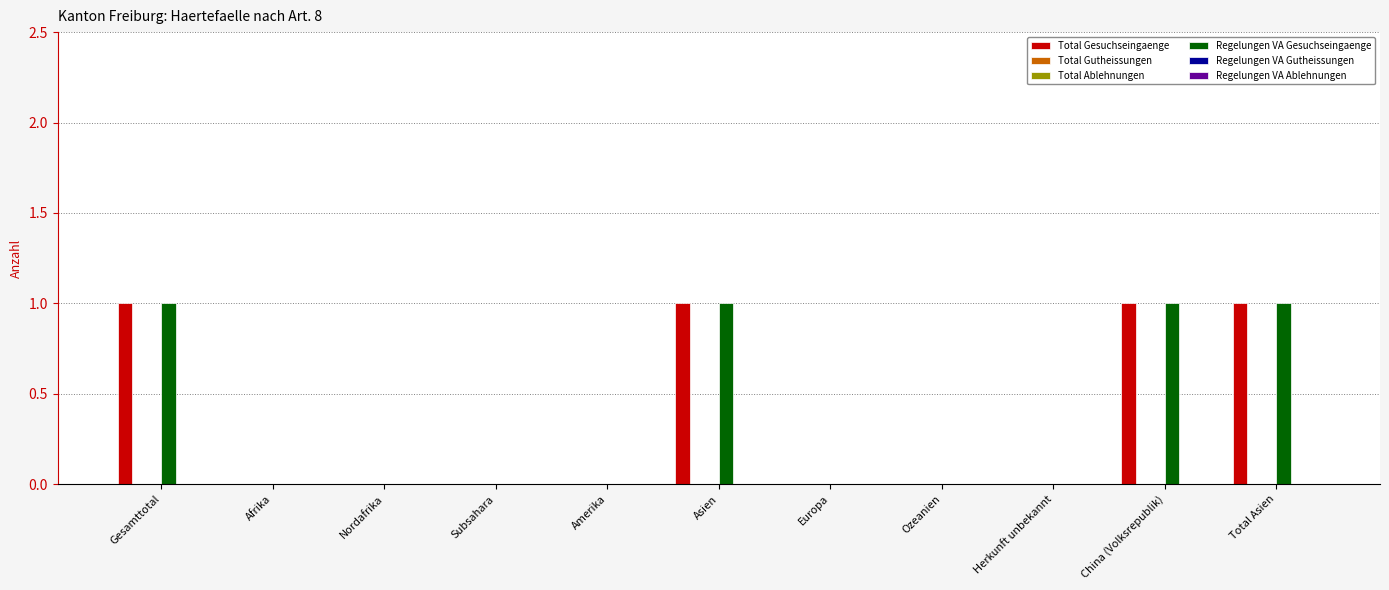

What position from the right is Subsahara?

8